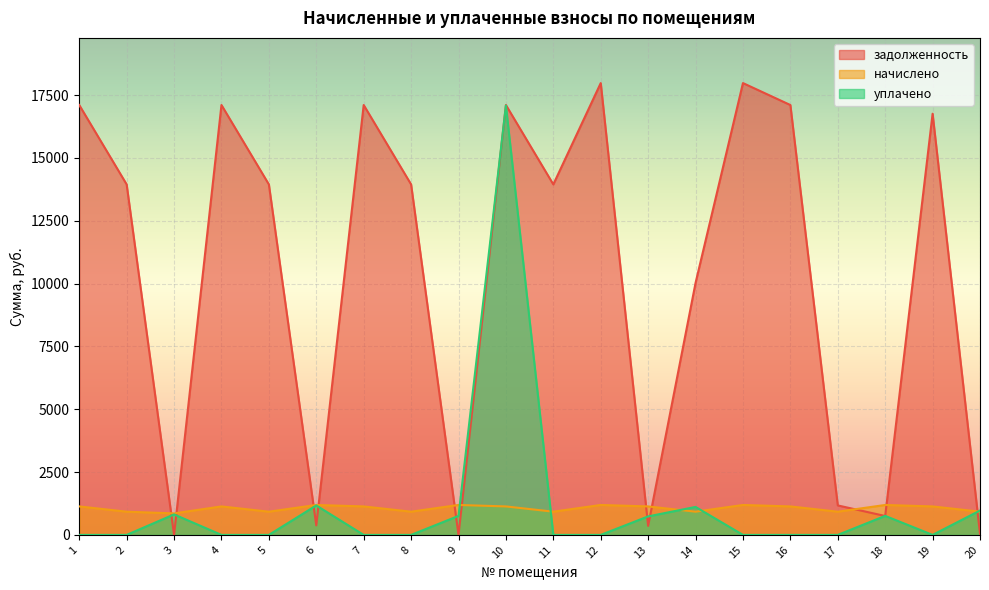

Which series has the widest spread of values?

задолженность